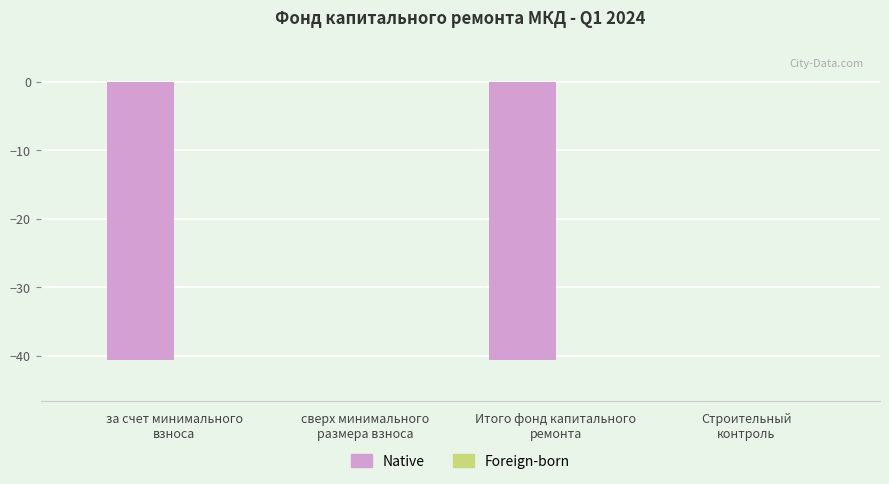

What is the sum of all values?

-81.2